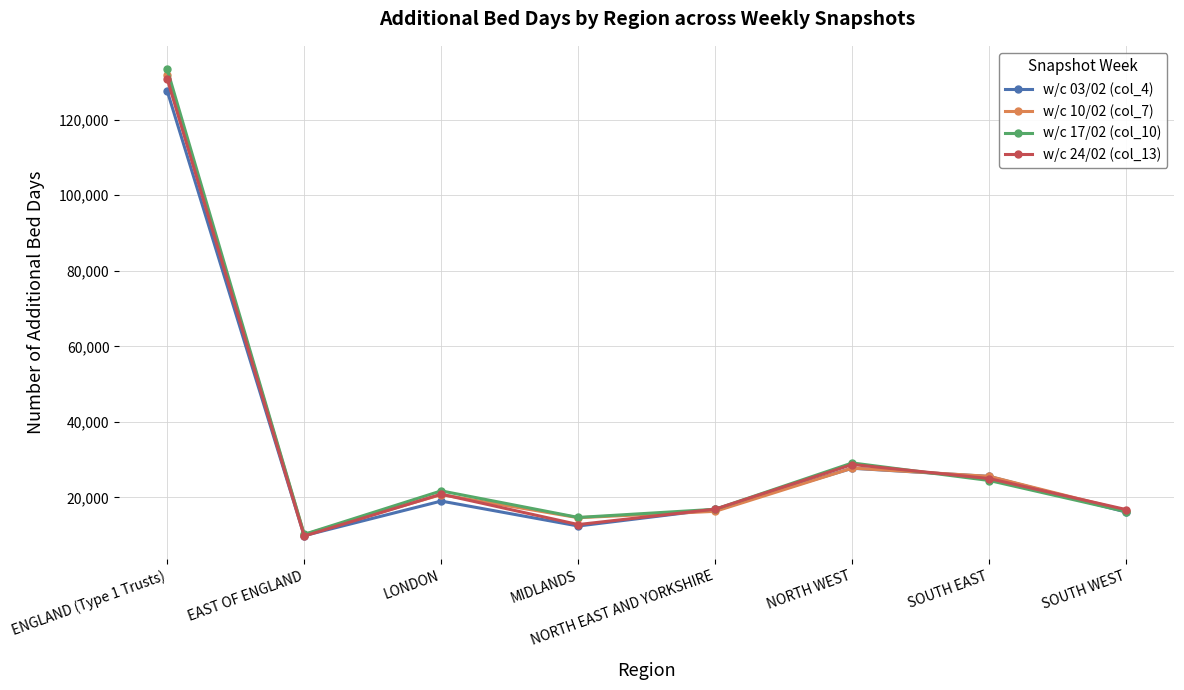

Which label corresponds to the smallest value in the chart?

EAST OF ENGLAND